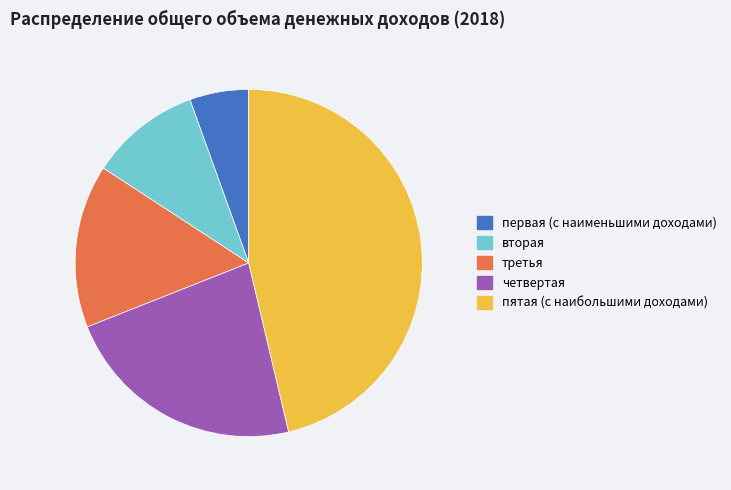

Do вторая and третья together represent more than half of the pie?

No